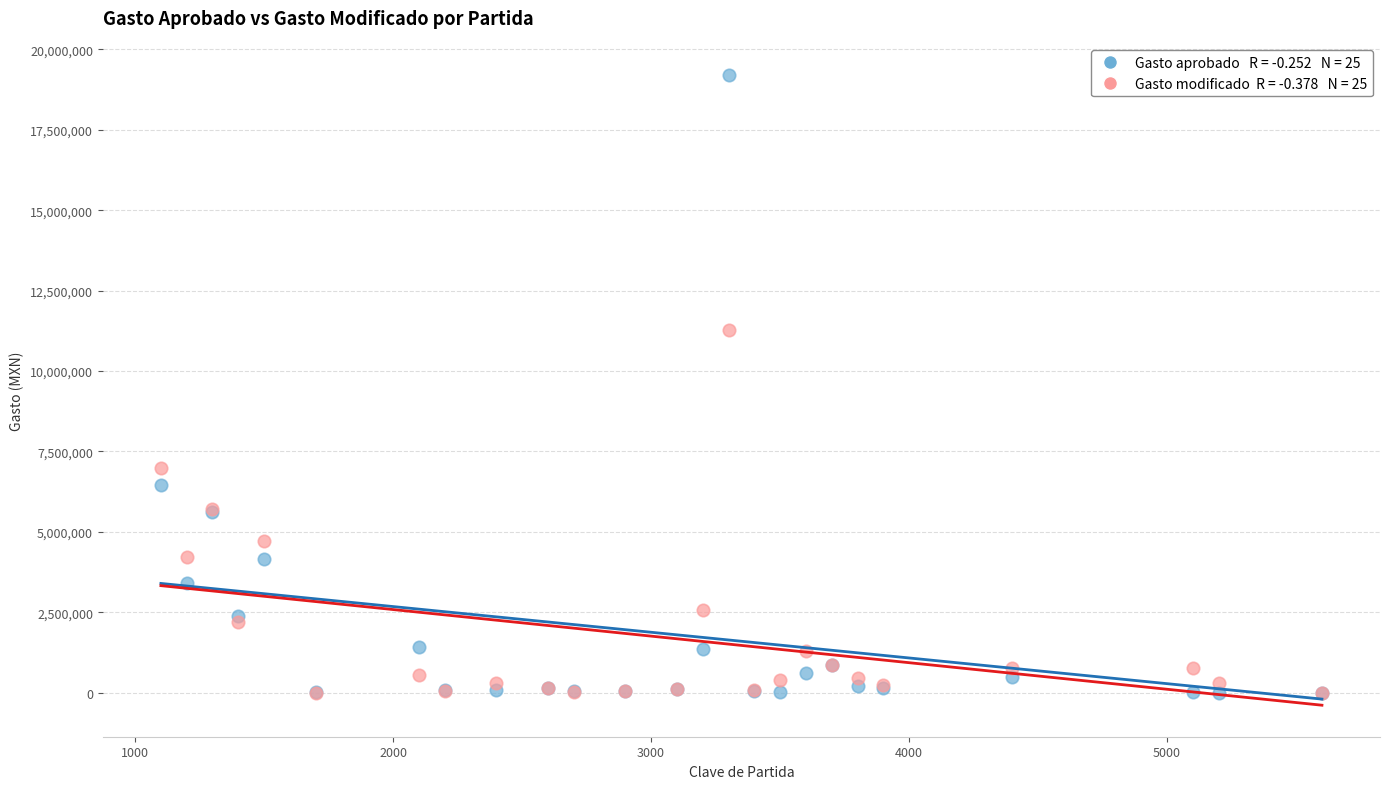

Across all series, what Y value is closest to 9603345?

11274223